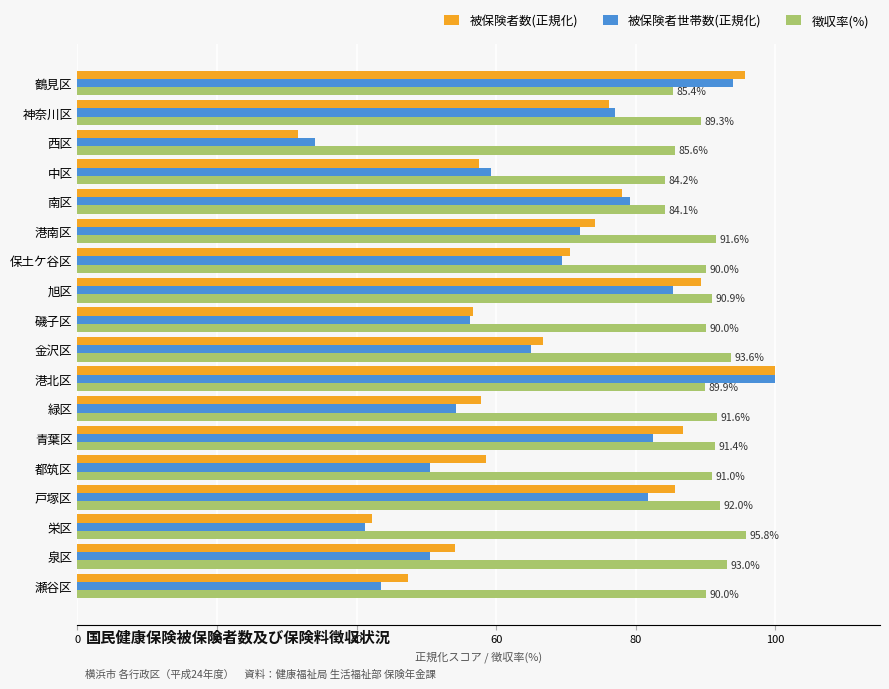

True or false: 徴収率(%) has a value of 144.9 at 中区.

False